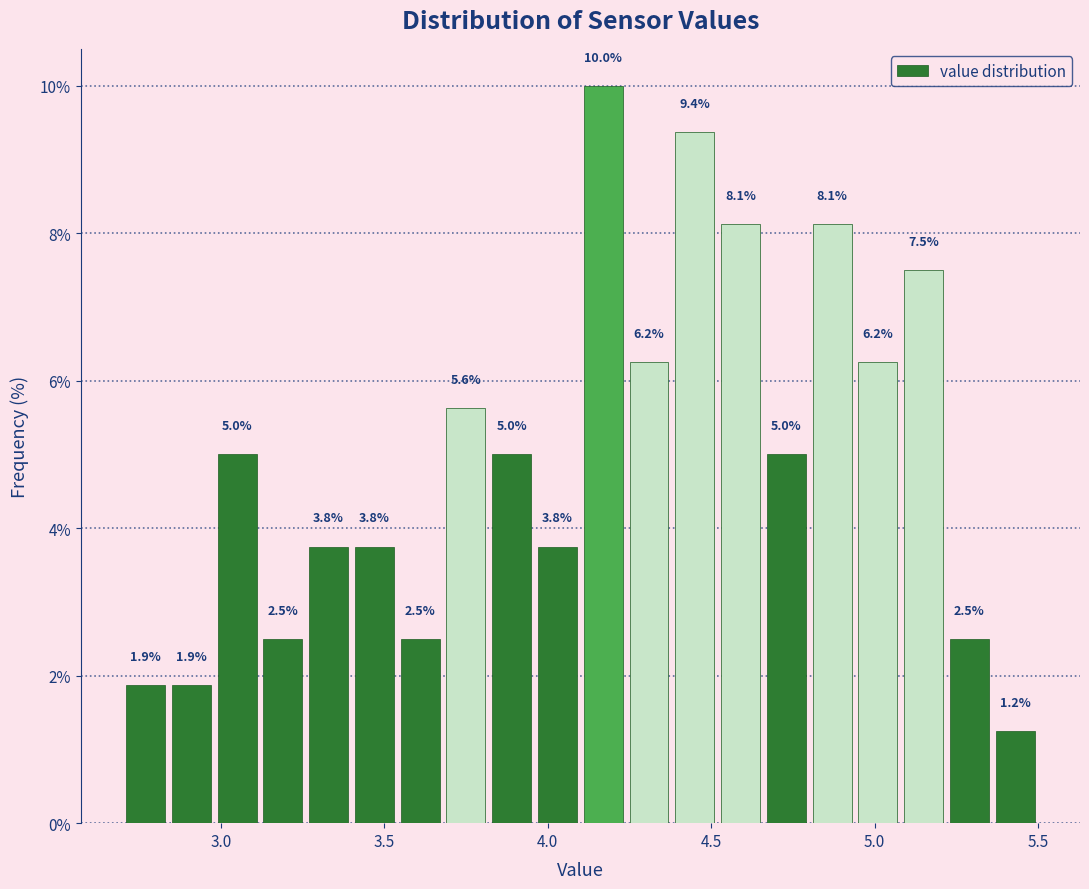

Read against the x-axis, roughly where is the centre of the tallest bar?

4.15